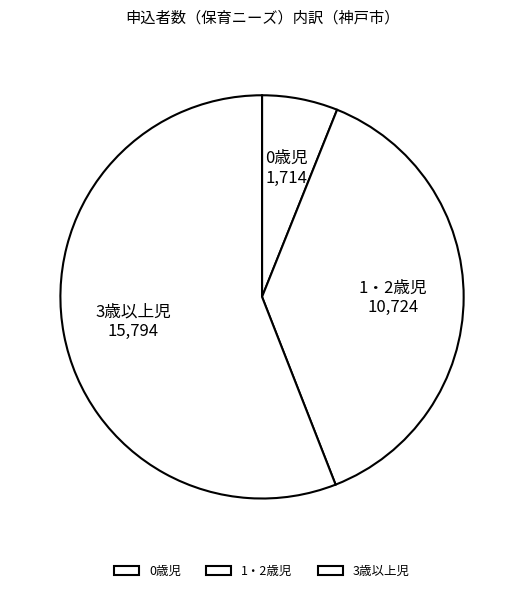

Is the sum of 1・2歳児 and 3歳以上児 greater than half?

Yes